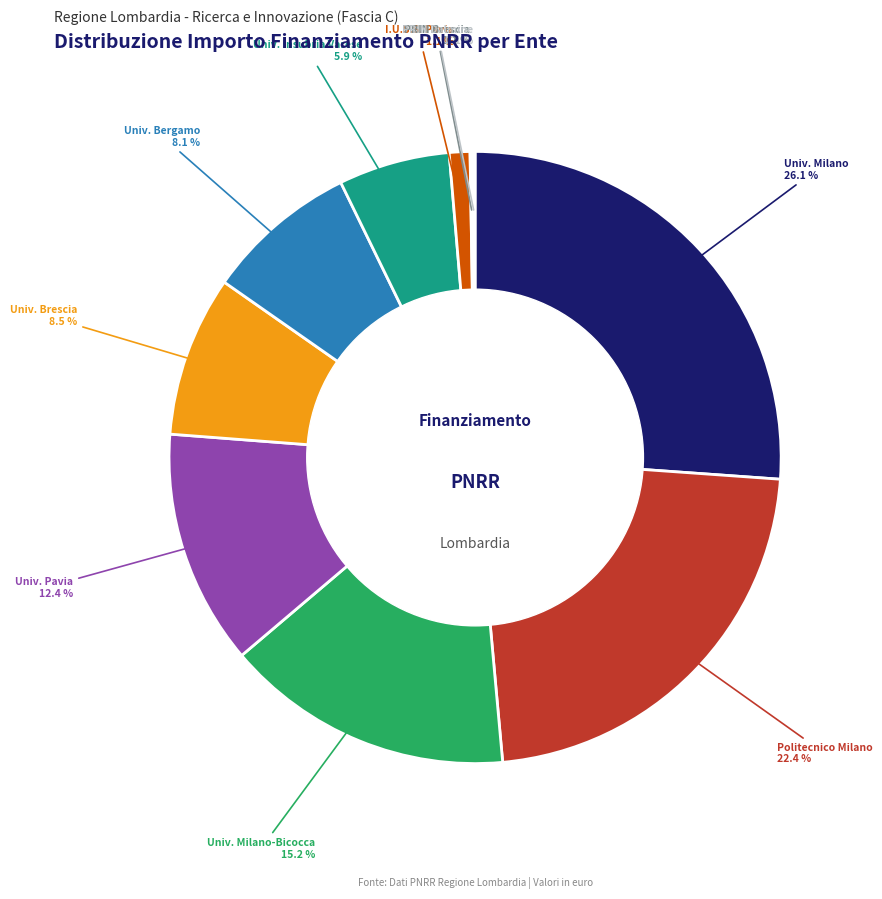

Is there a majority slice in this chart?

No